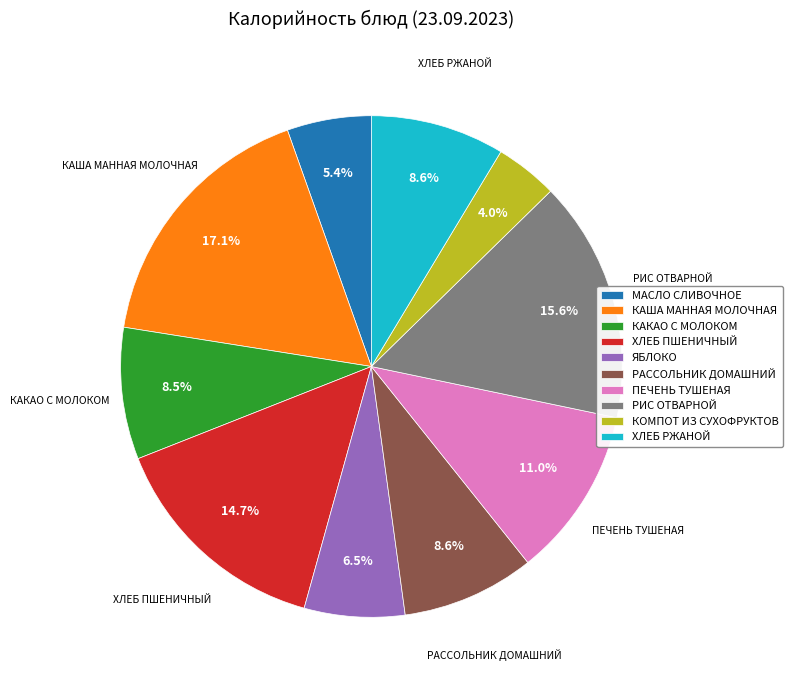

Is it true that ХЛЕБ РЖАНОЙ is 1% of the pie?

False